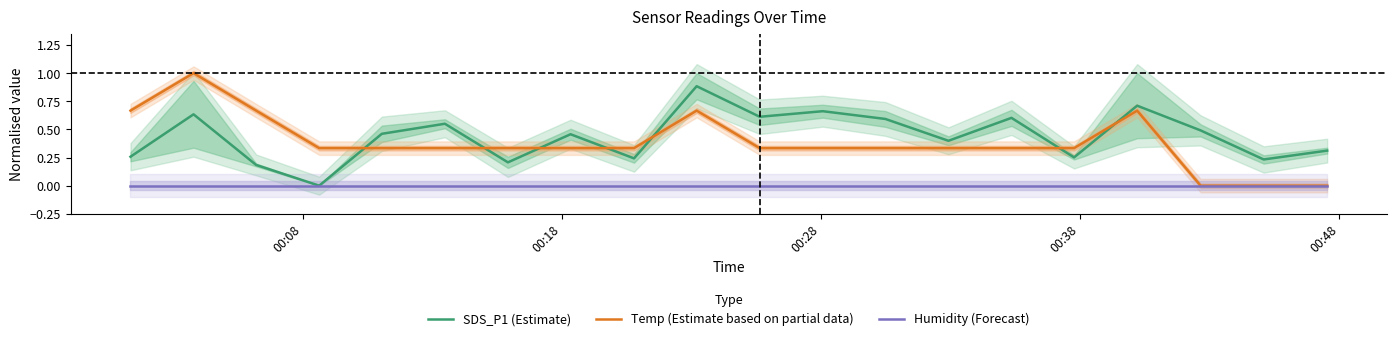

True or false: Humidity (Forecast) and SDS_P1 (Estimate) cross at least once.

False